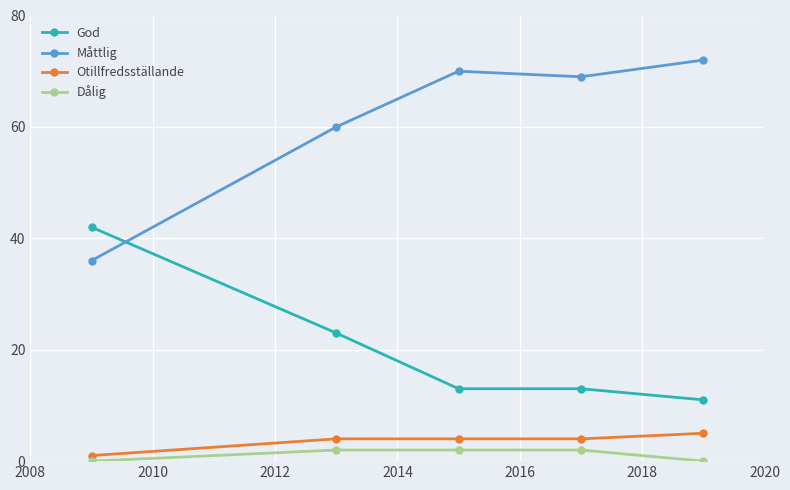

Reading right to left, list all the values displayed in this chart.

God: 11	13	13	23	42
Måttlig: 72	69	70	60	36
Otillfredsställande: 5	4	4	4	1
Dålig: 0	2	2	2	0